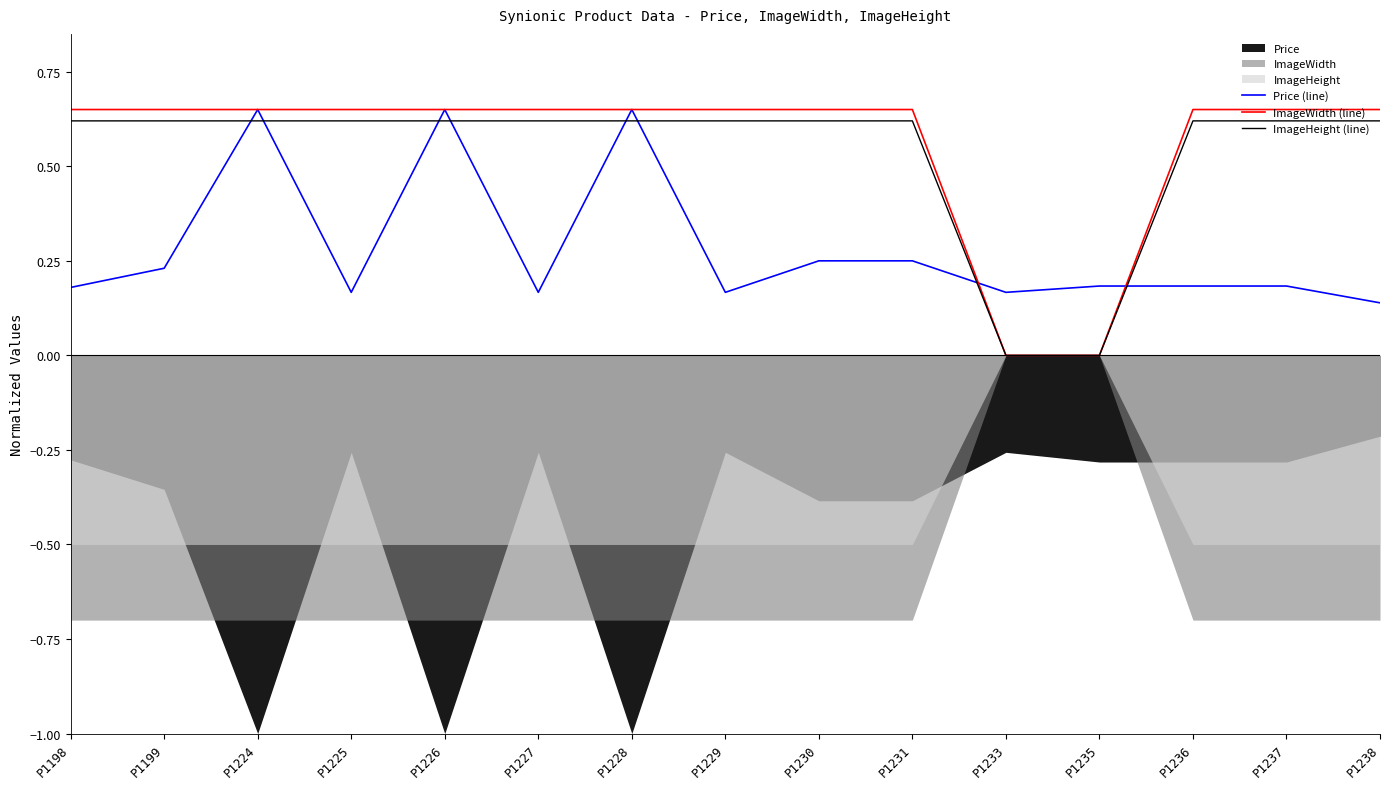

Which series ends up on top after the final intersection of Price (line) and ImageHeight (line)?

ImageHeight (line)